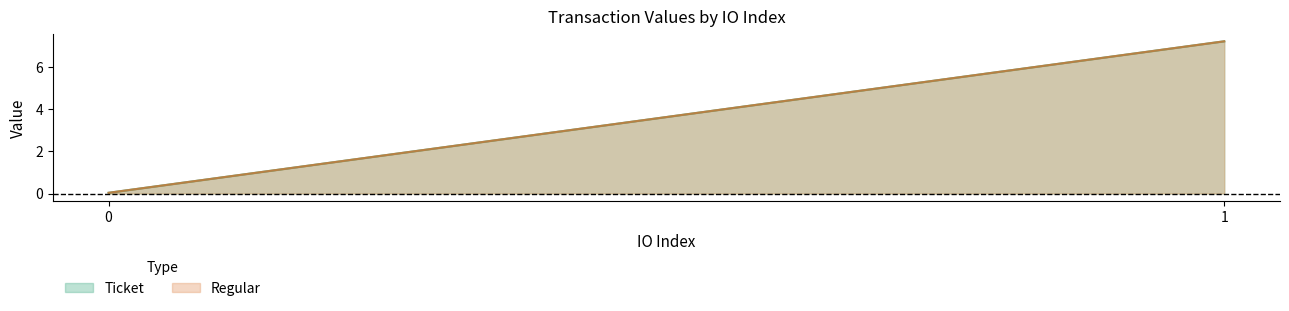

Which series has the largest total across all categories?

Ticket